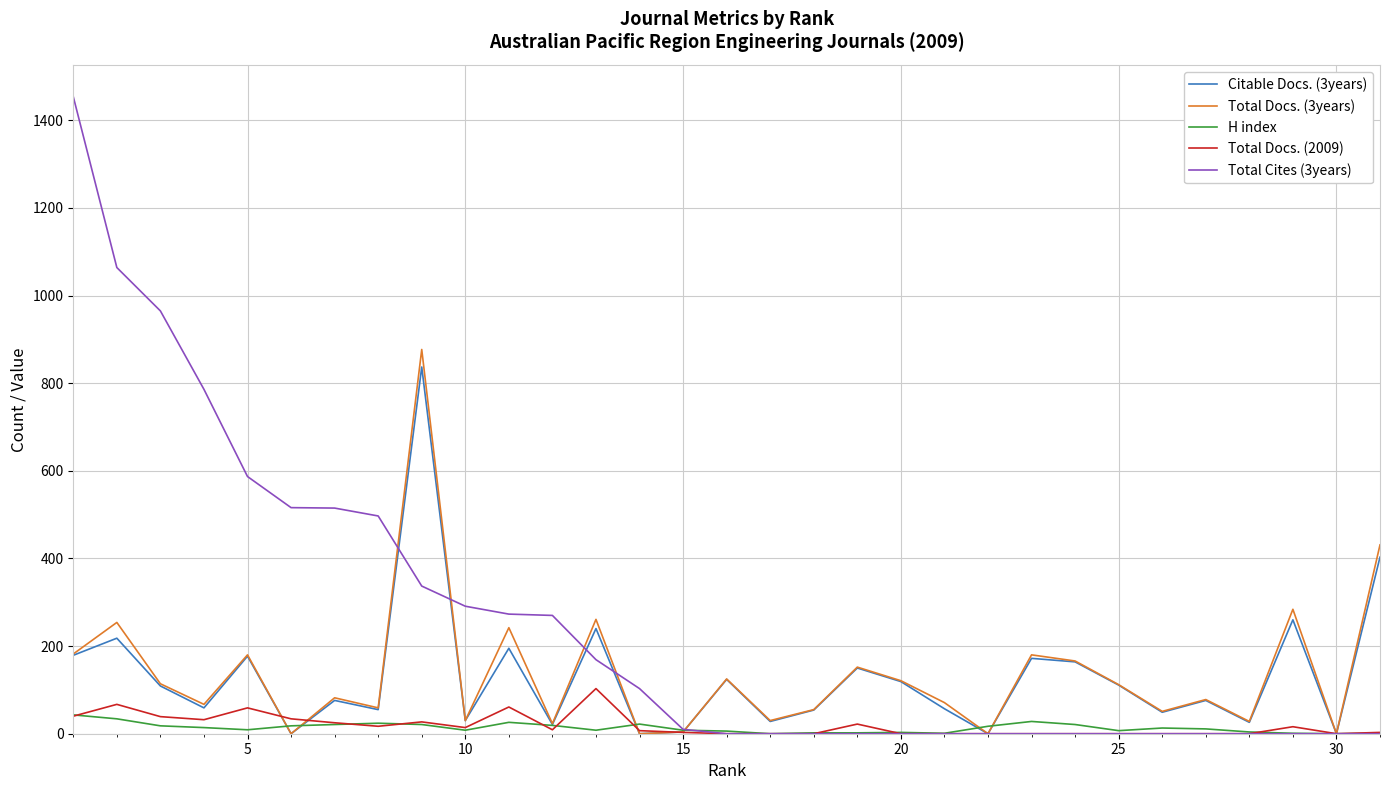

How many intersections are there between Citable Docs. (3years) and Total Cites (3years)?

5